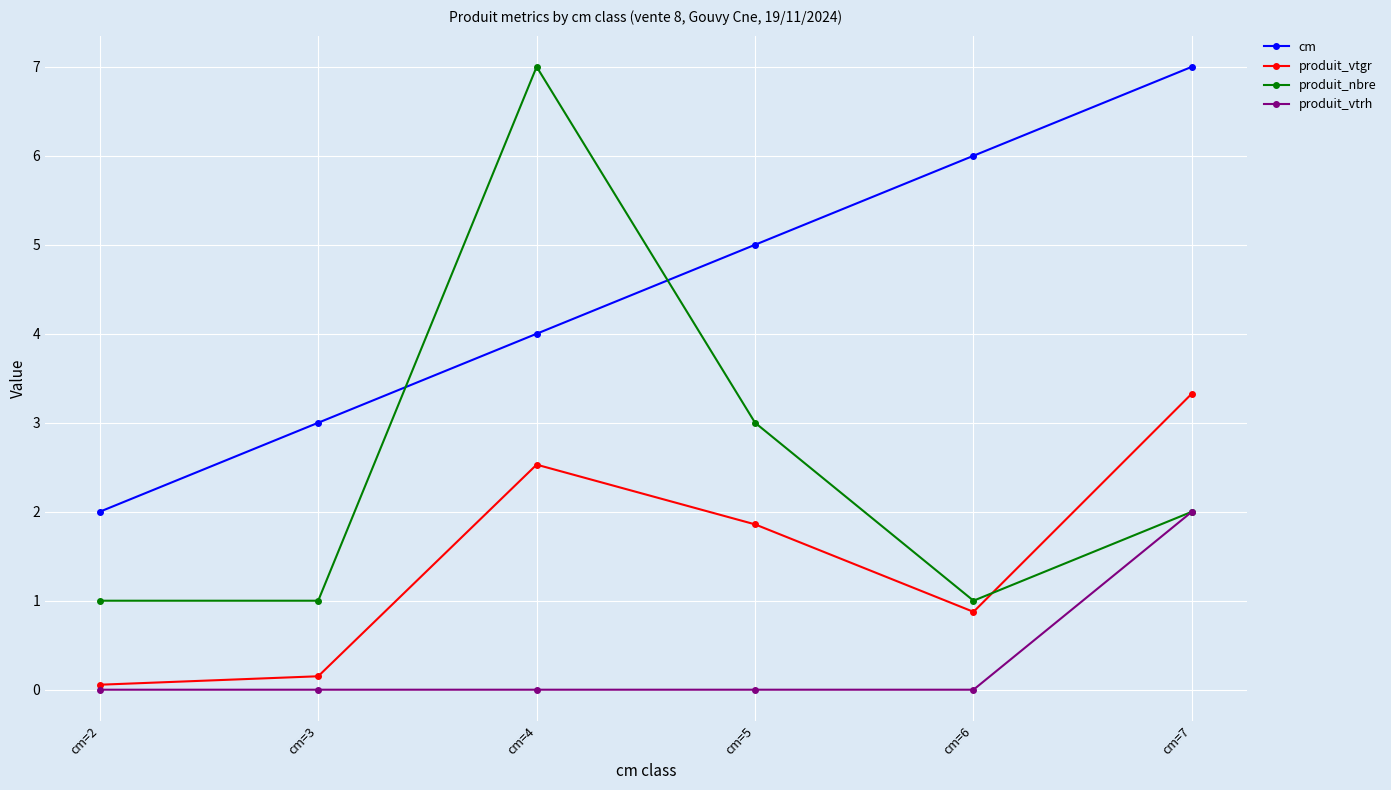

Rank the categories by produit_vtgr value from highest to lowest.

cm=7, cm=4, cm=5, cm=6, cm=3, cm=2